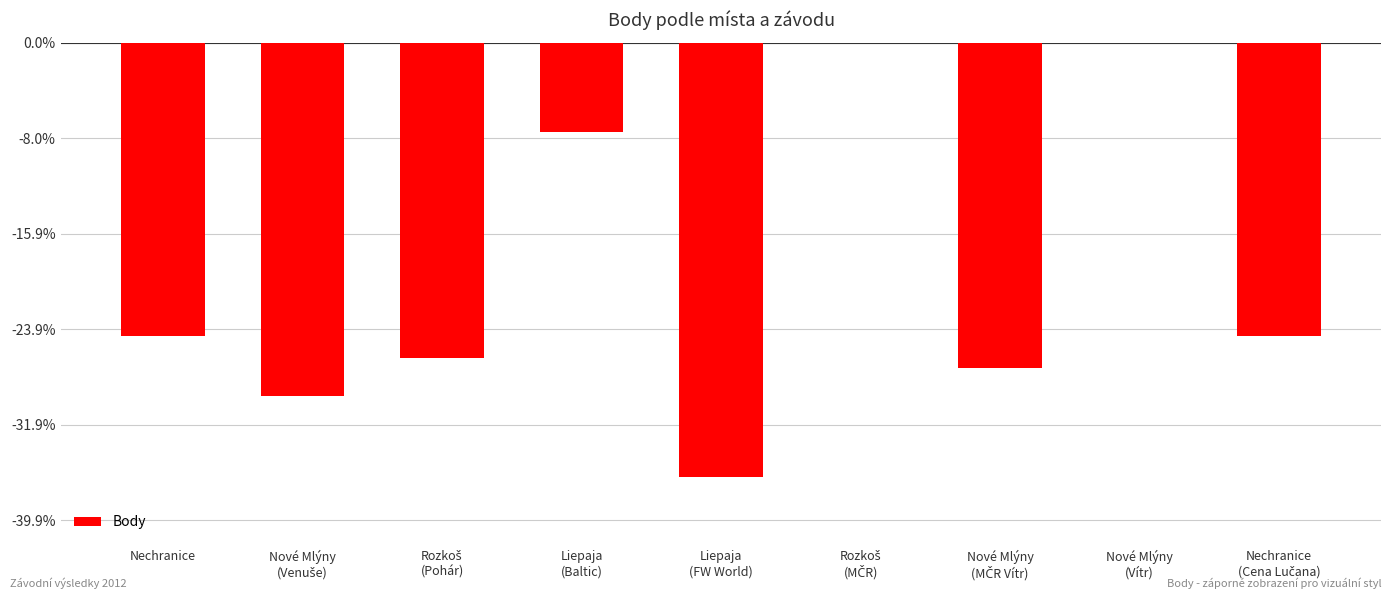

What is the sum of all values?

-17574